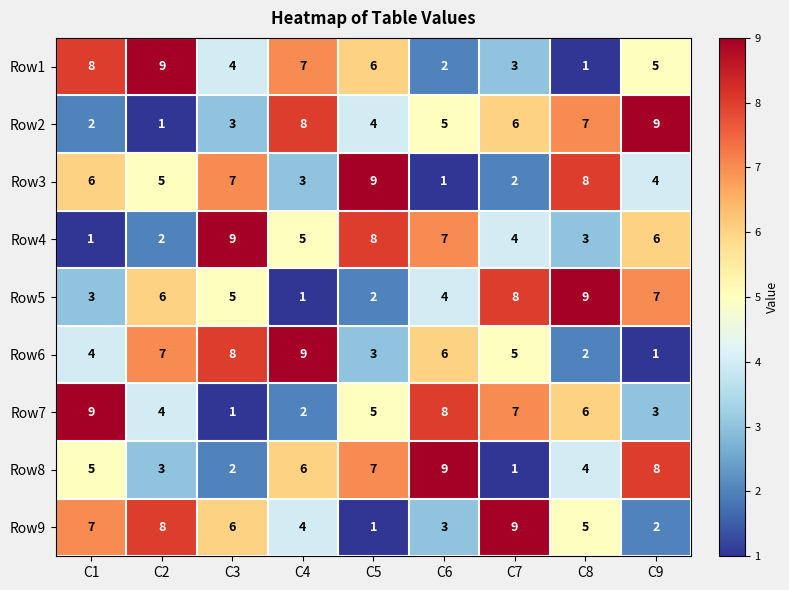

What is the spread (max minus min) of values at C1?

8